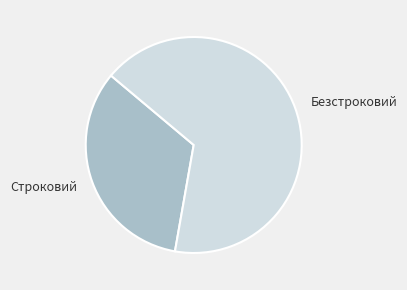

Do Безстроковий and Строковий together represent more than half of the pie?

Yes